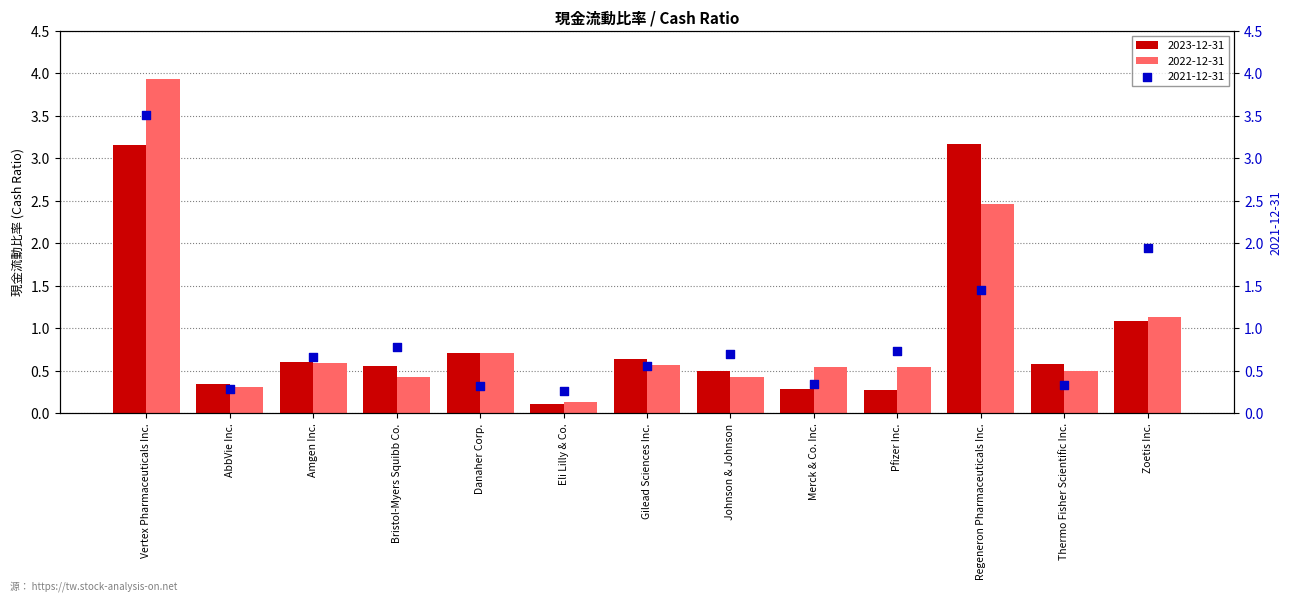

What is the change in value from Pfizer Inc. to Zoetis Inc.?

+0.8